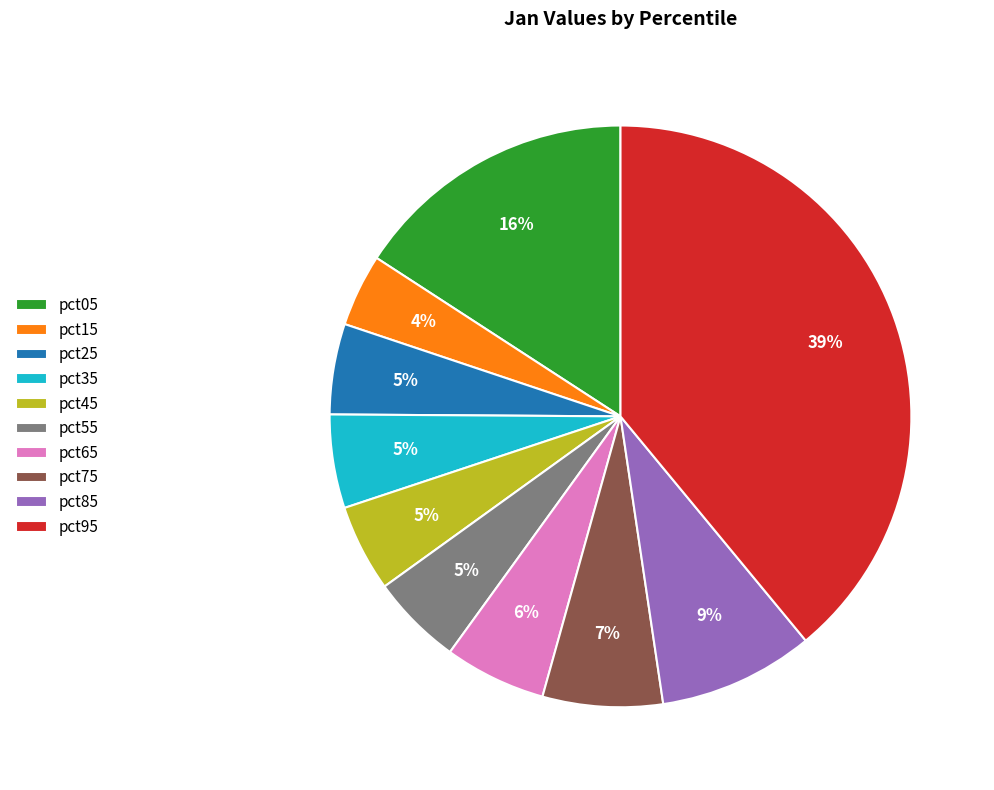

To the nearest percent, what is the combined percentage of pct25 and pct15?

9%